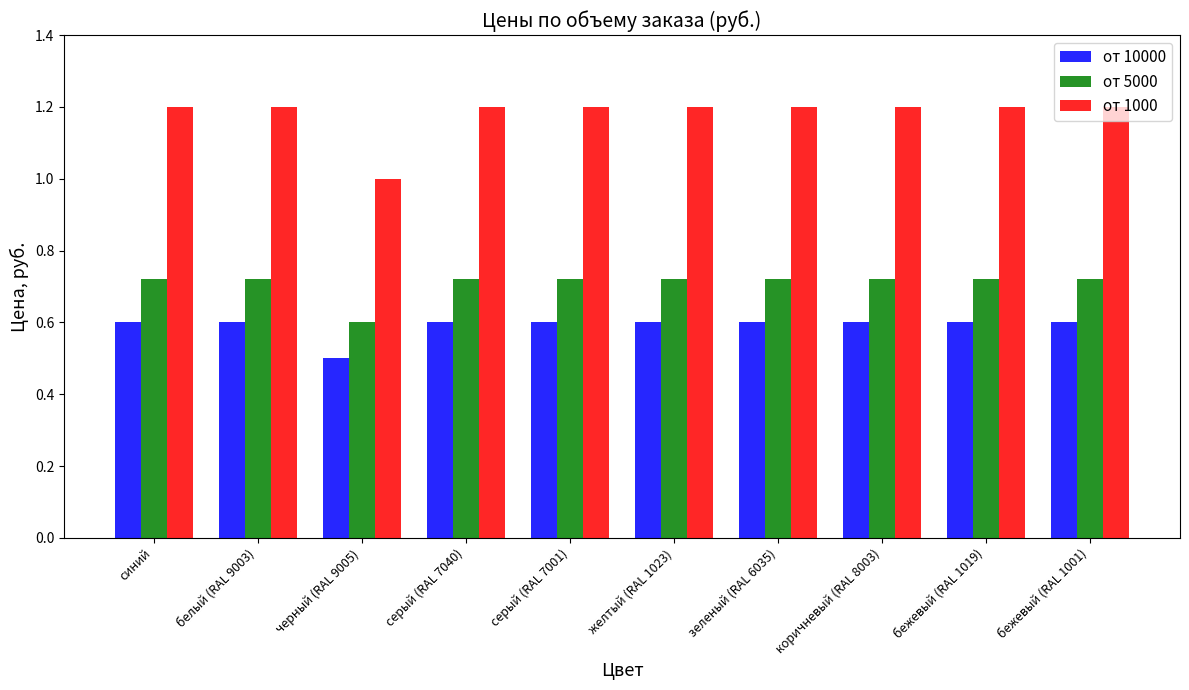

What is the maximum value for от 10000?

0.6